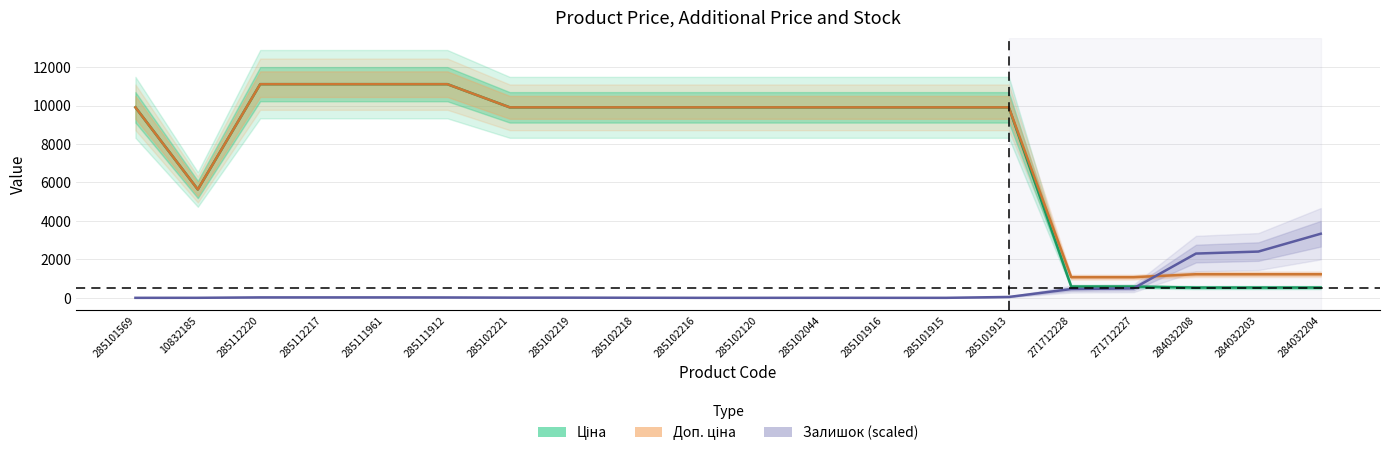

In Доп. ціна, how many points are lower than both neighbors (excluding endpoints)?

1